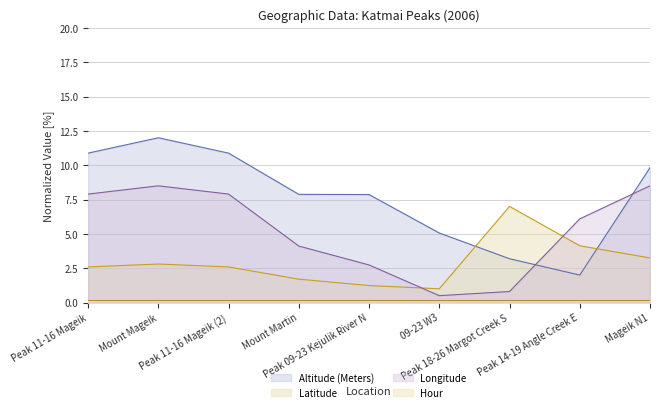

What position from the left is Mount Mageik?

2